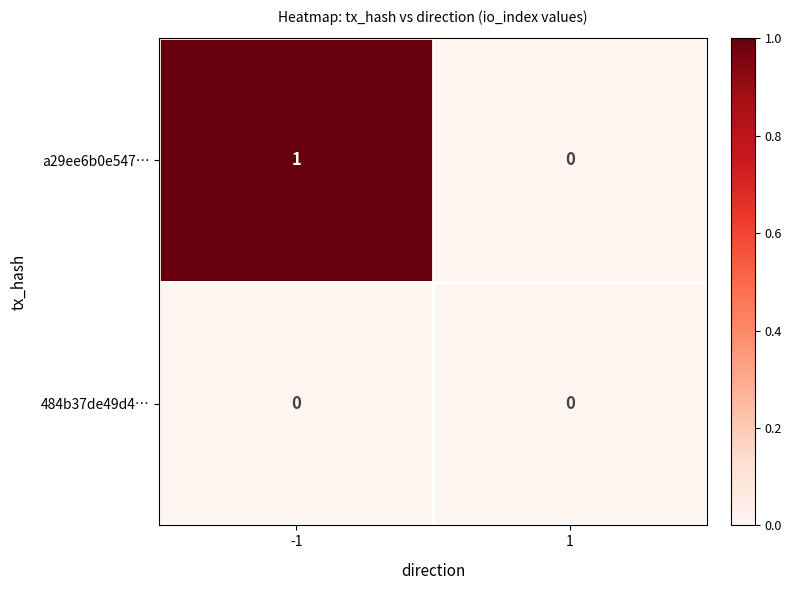

The value of a29ee6b0e547… at 1 is 0. True or false?

True